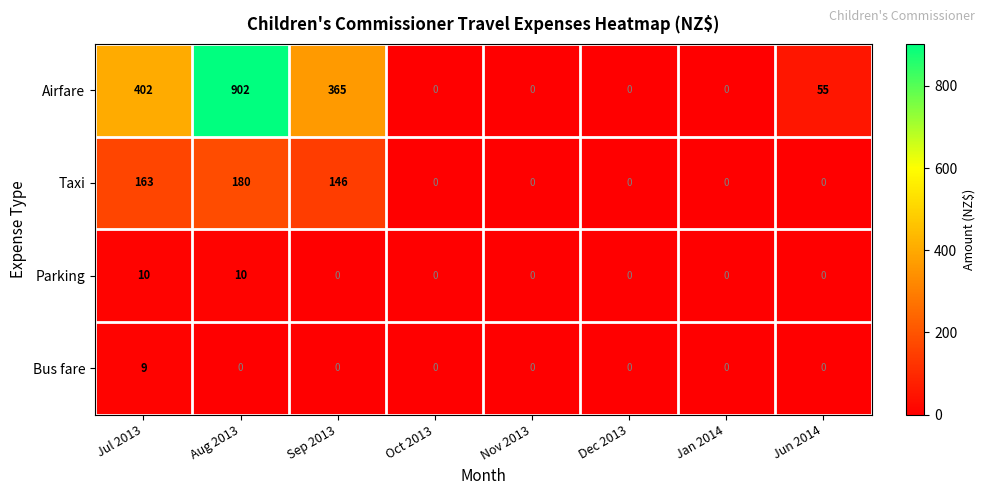

Which series has the widest spread of values?

Airfare